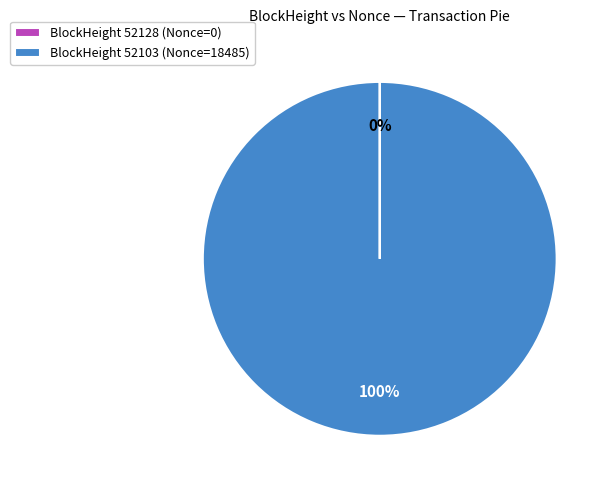

What is the largest slice in the pie chart?

BlockHeight 52103 (Nonce=18485)